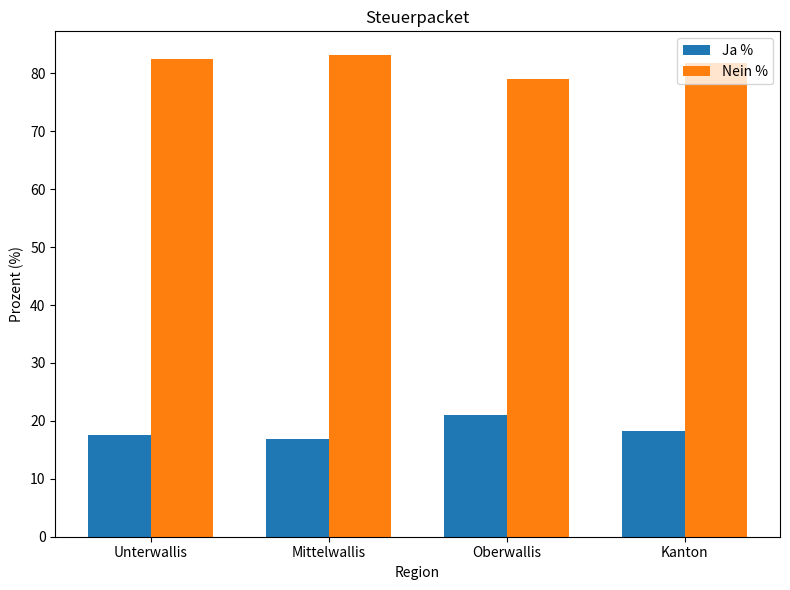

Which series has the largest total across all categories?

Nein %